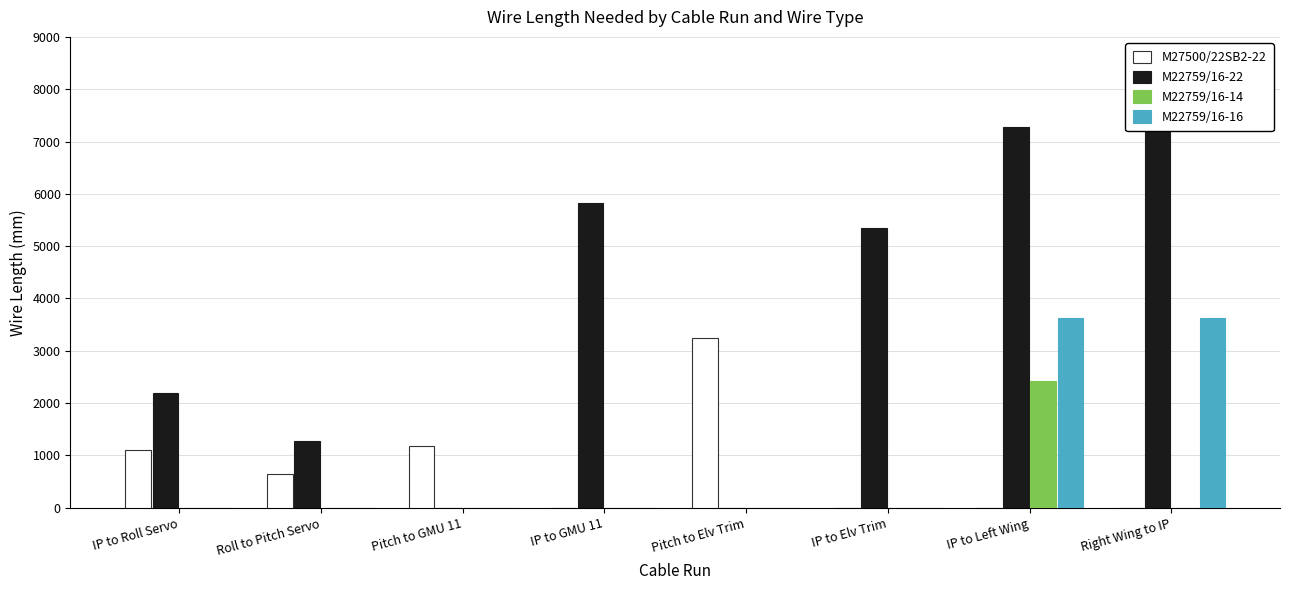

What is the maximum value for M22759/16-16?

3630.0